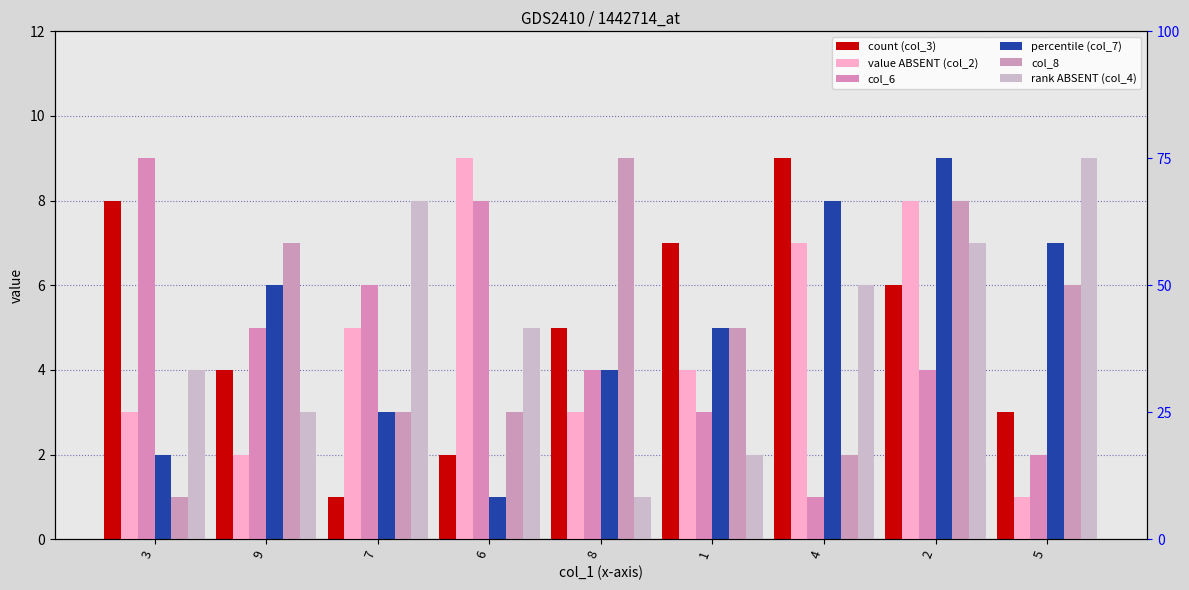

Rank the series at 1 from highest to lowest value.

col_3, col_7, col_8, col_2, col_6, col_4